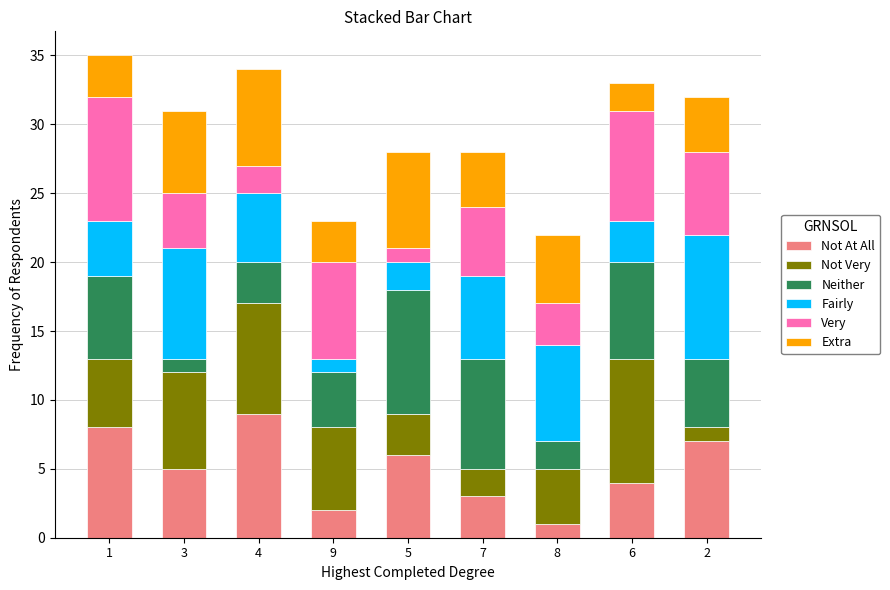

What is the average value of the Not At All series?

5